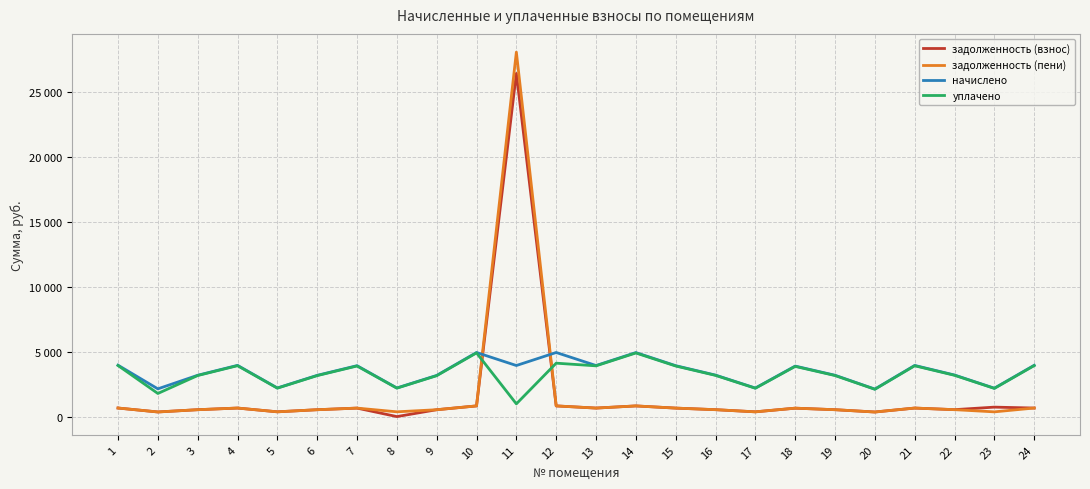

What are all the series names shown in the legend?

задолженность (взнос), задолженность (пени), начислено, уплачено